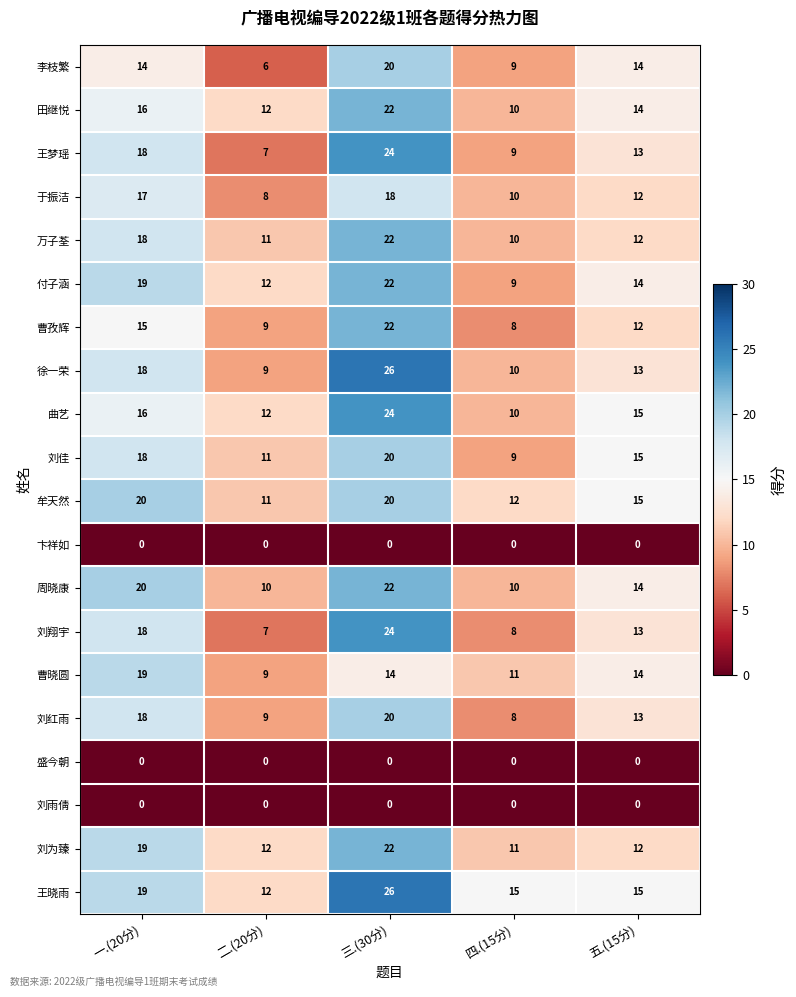

Which label corresponds to the largest value in the chart?

三.(30分)